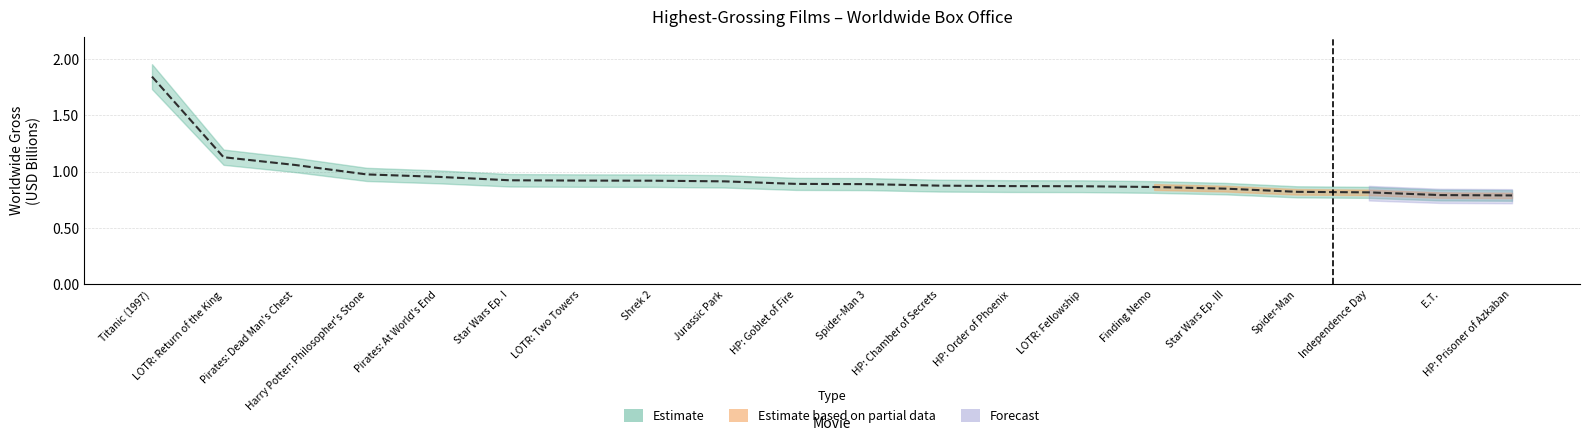

What is the sum of the values at Pirates: Dead Man's Chest and Pirates: At World's End?

2.0